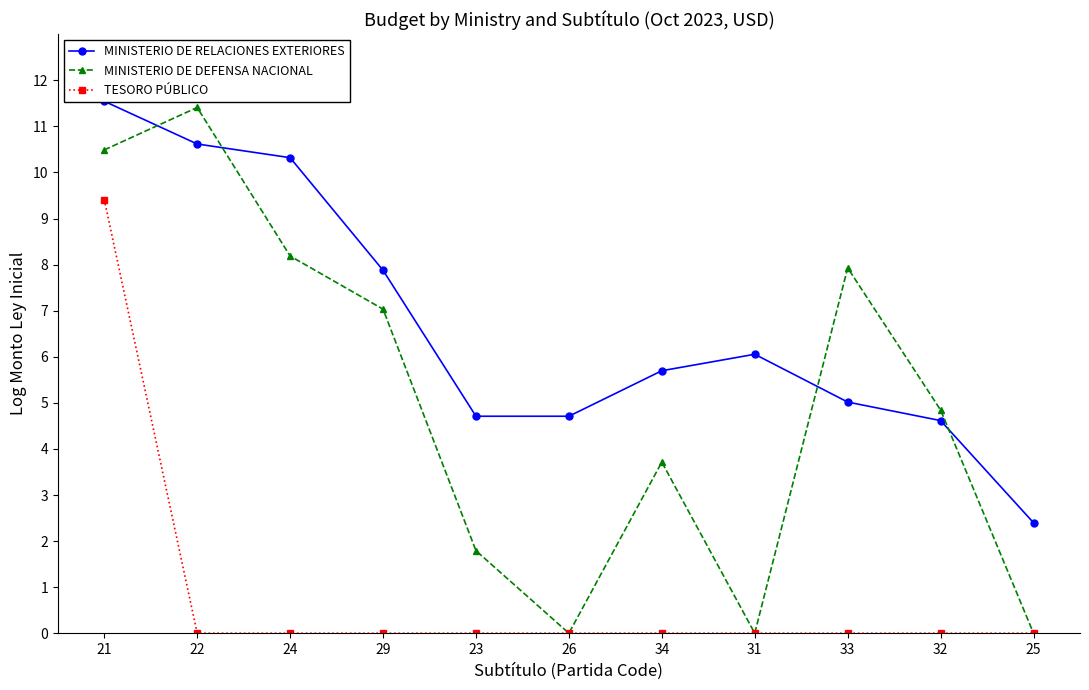

Which series changed the most between 23 and 34?

MINISTERIO DE DEFENSA NACIONAL